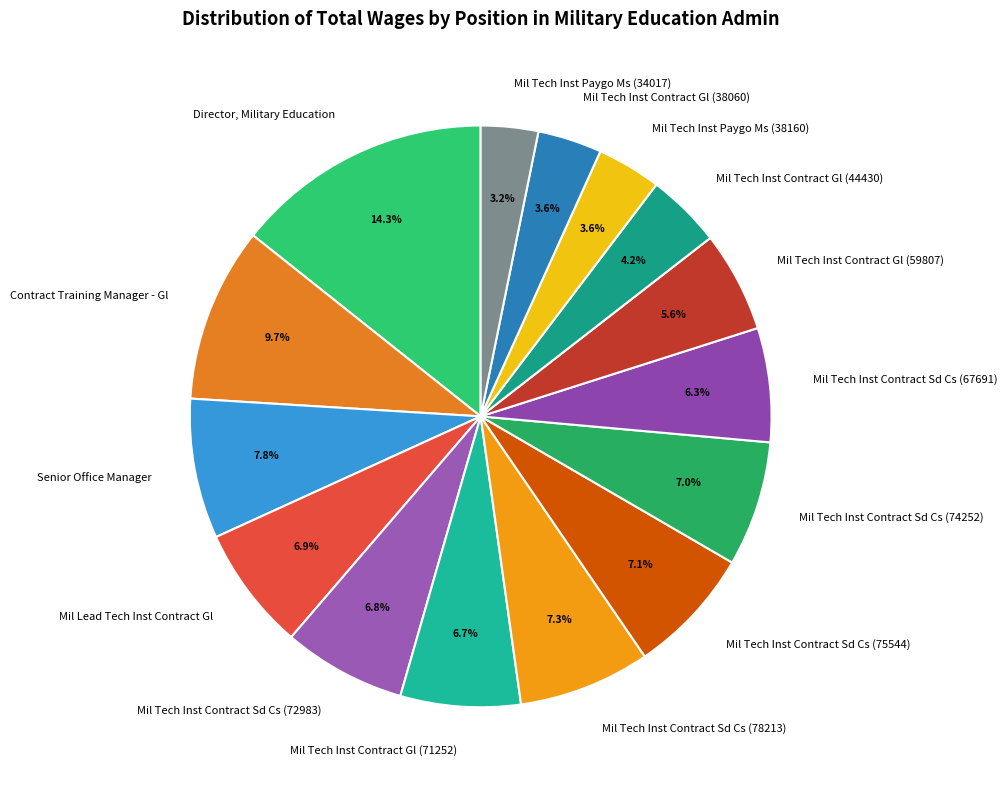

Is there a majority slice in this chart?

No